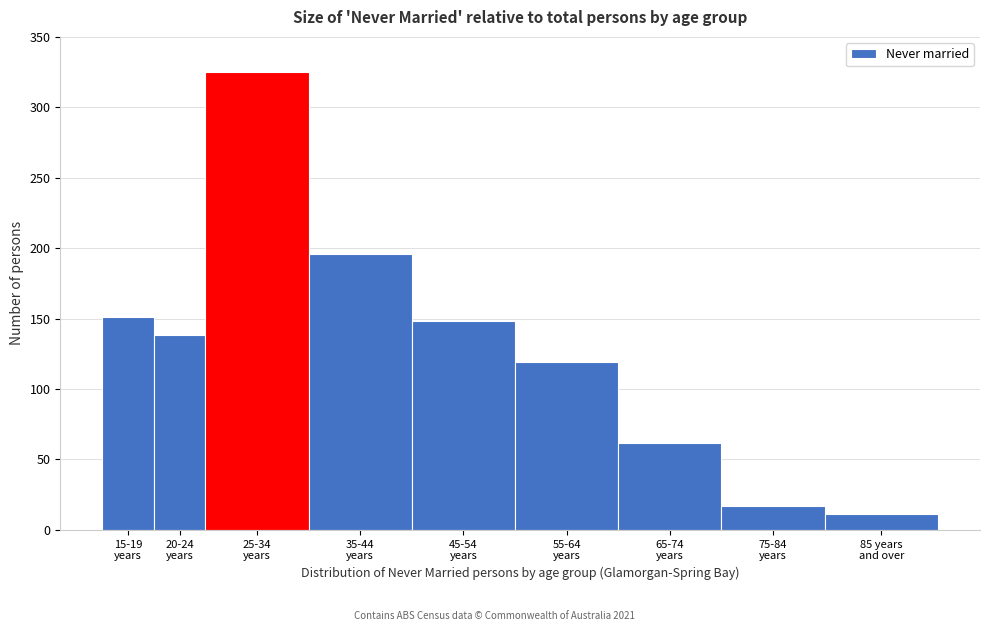

Reading right to left, what are all the values shown in this chart?

11	17	62	119	148	196	325	138	151